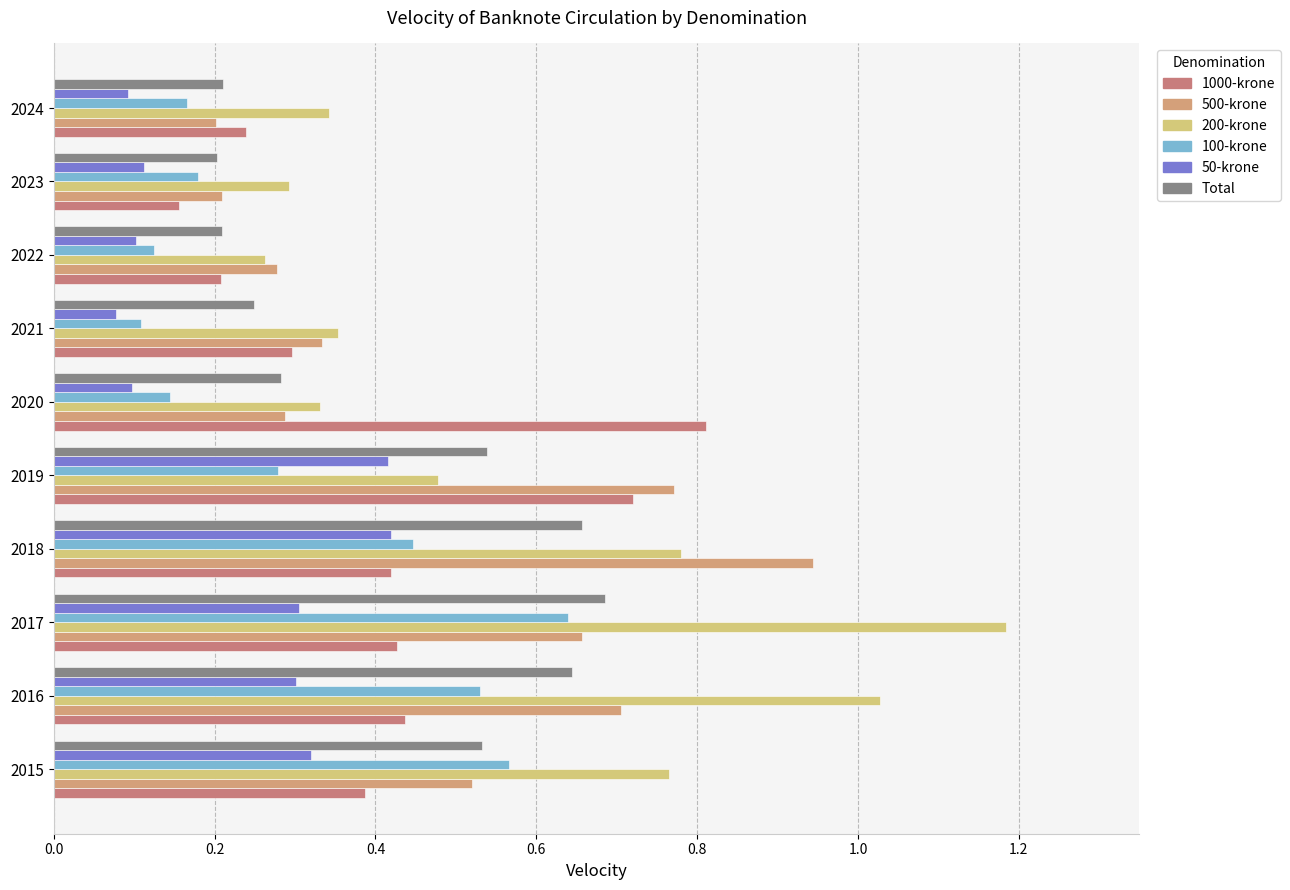

How many distinct data groups are displayed?

6